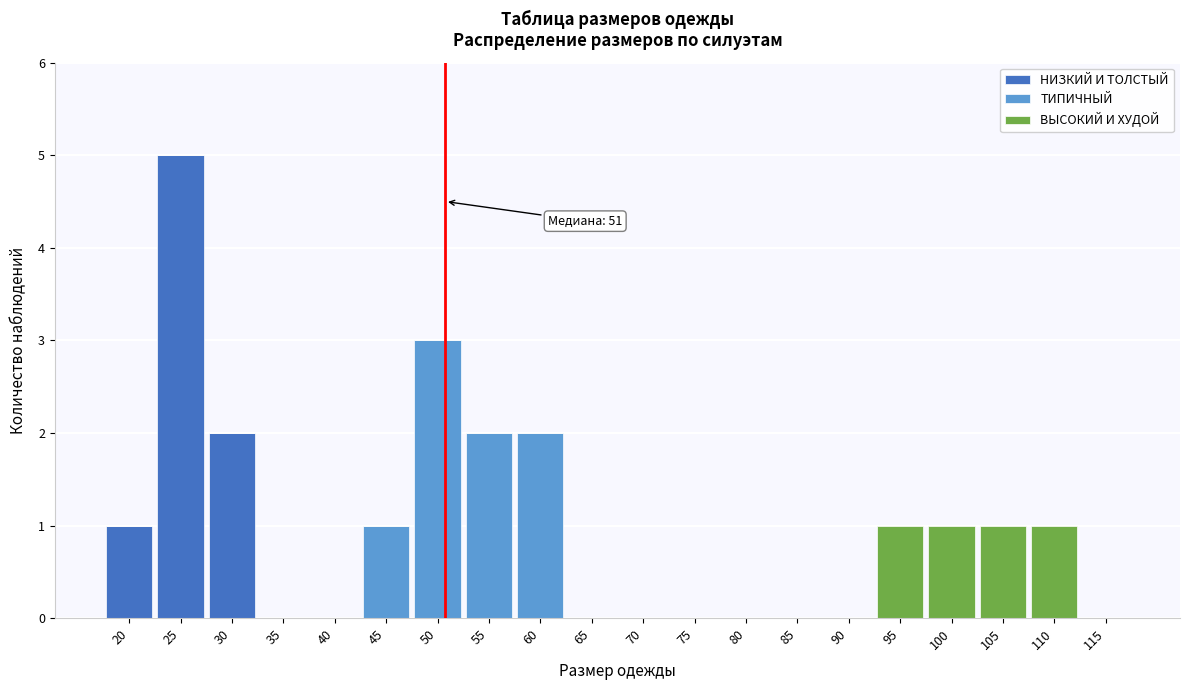

Which category has the highest value in the НИЗКИЙ И ТОЛСТЫЙ series?

25